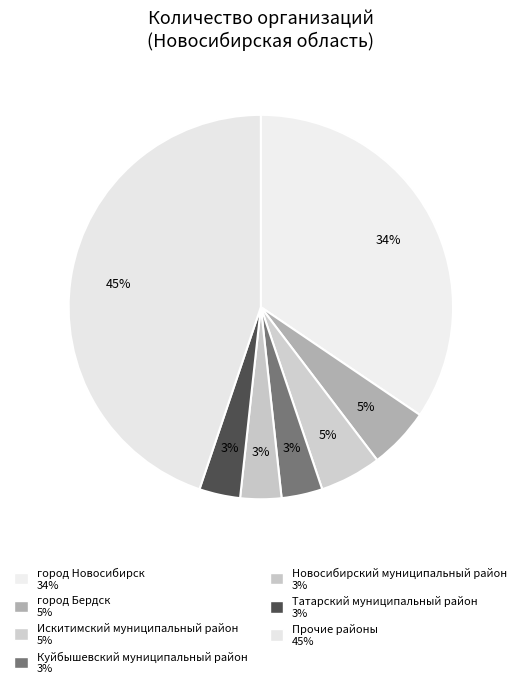

How many segments does this pie chart have?

7